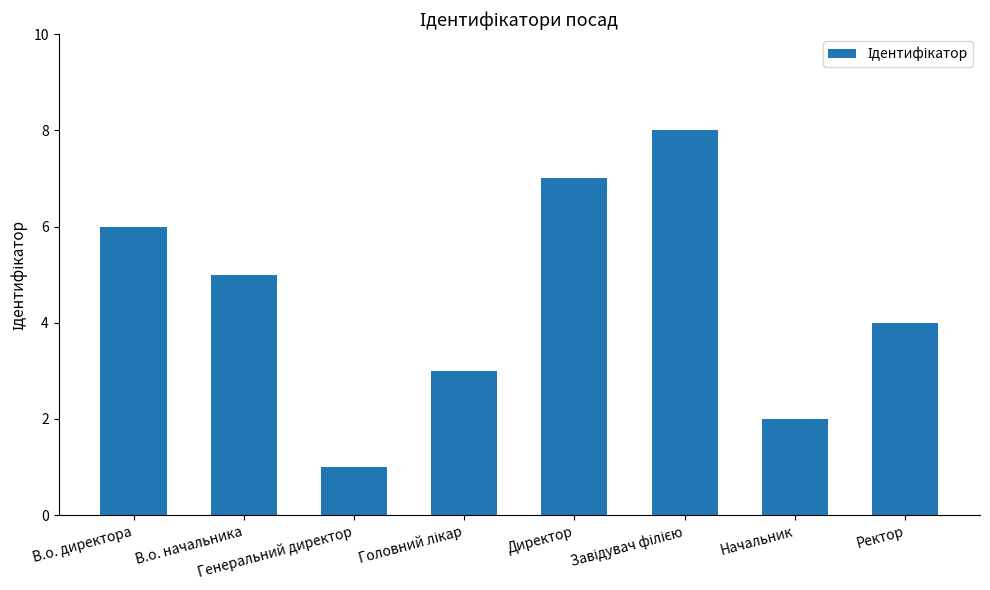

What is the sum of all values?

36